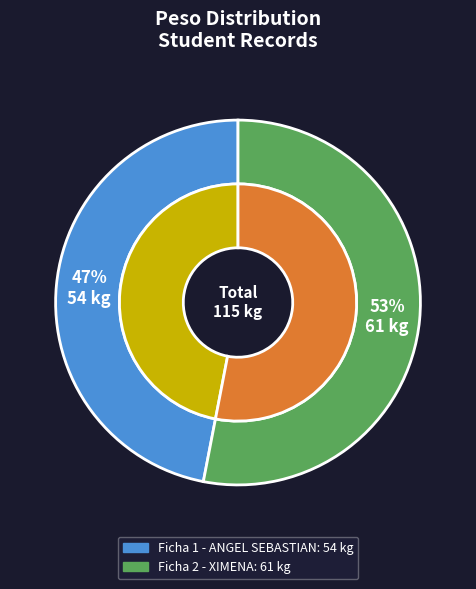

Between Ficha 1 - ANGEL SEBASTIAN and Ficha 2 - XIMENA, which is larger?

Ficha 2 - XIMENA